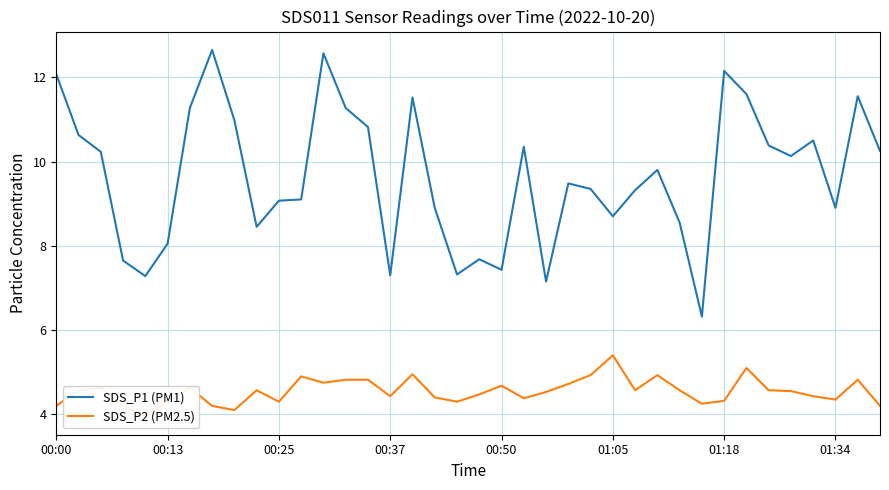

What is the difference between the maximum and minimum values in the SDS_P2 (PM2.5) series?

1.5